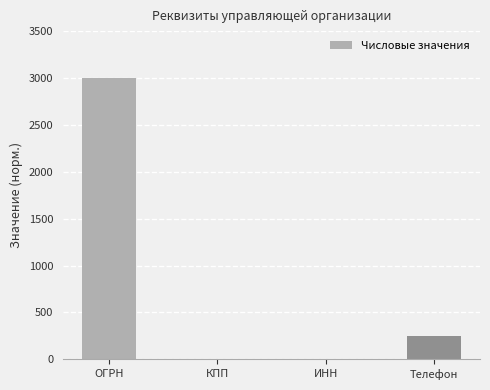

Which has a higher value, Телефон or КПП?

Телефон